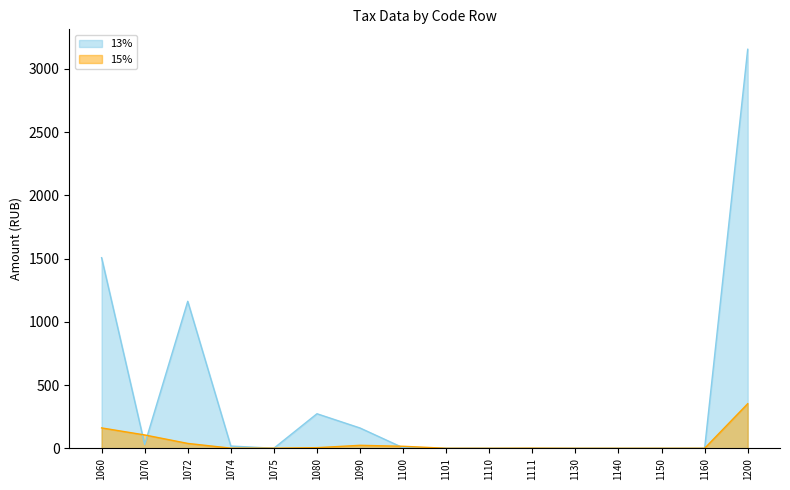

True or false: 15% has more than 2 interior local peaks.

False